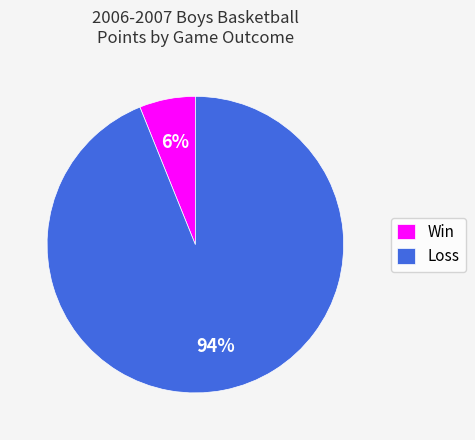

To the nearest percent, what portion does Loss represent?

94%